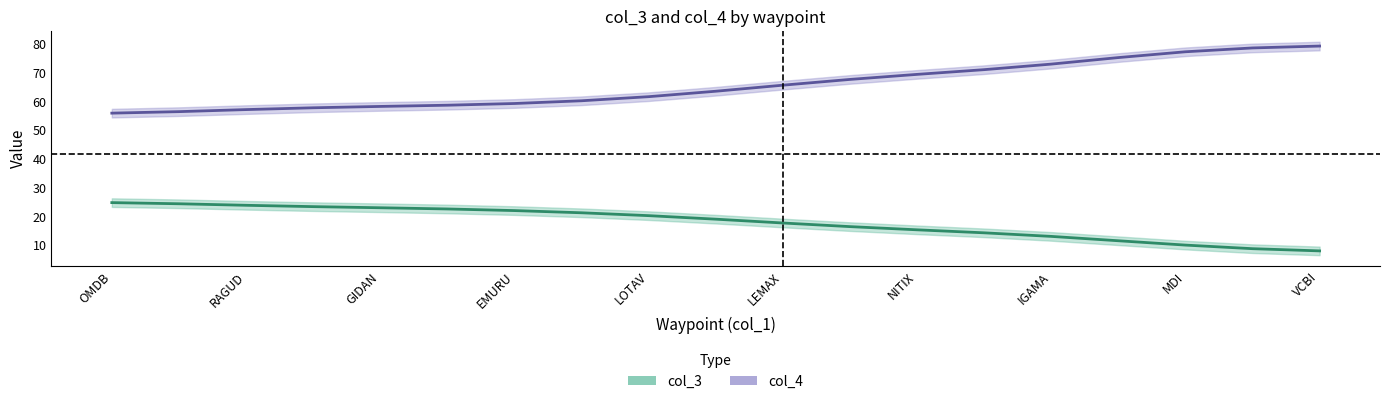

Which has a higher value, GIDAN or 17?

GIDAN